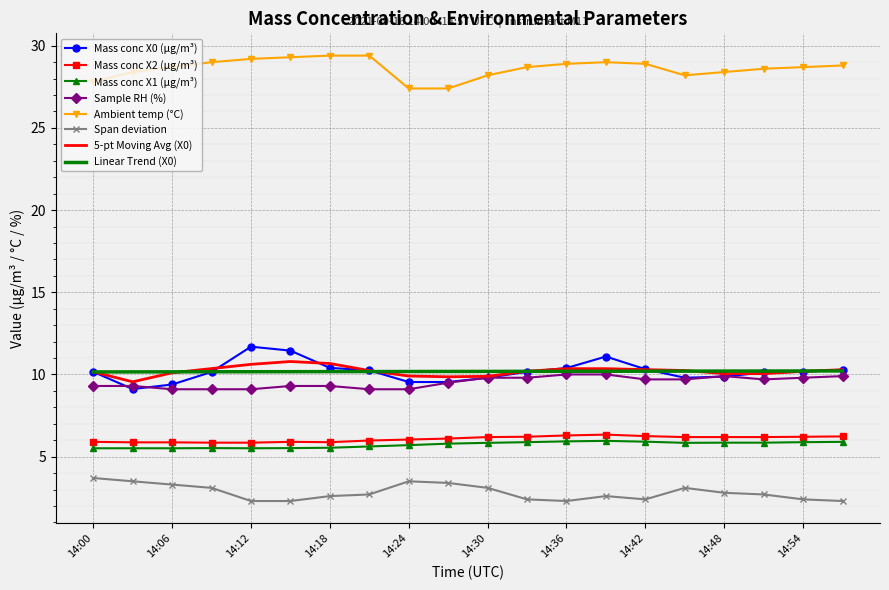

What is the average value of the Mass conc X1 (μg/m³) series?

5.7